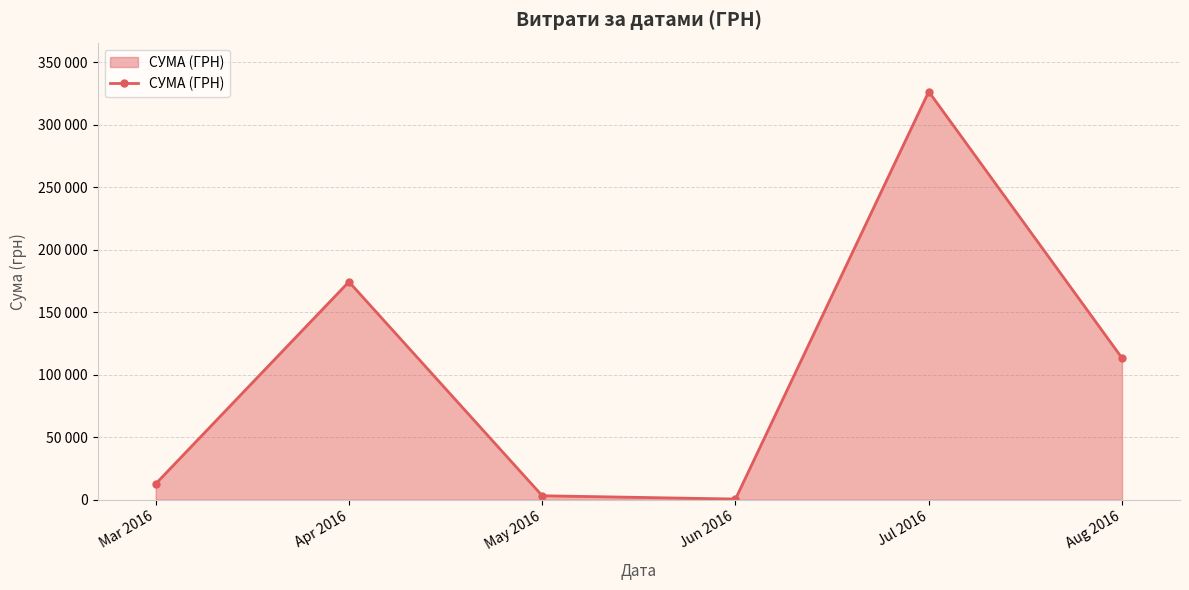

What is the difference between the values at Jun 2016 and Apr 2016?

173834.8